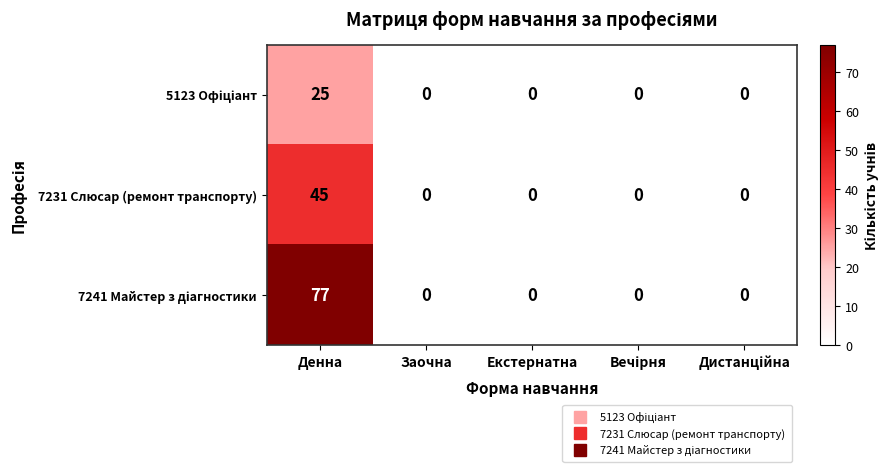

The 7231 Слюсар (ремонт транспорту) series shows 28 at Екстернатна. True or false?

False